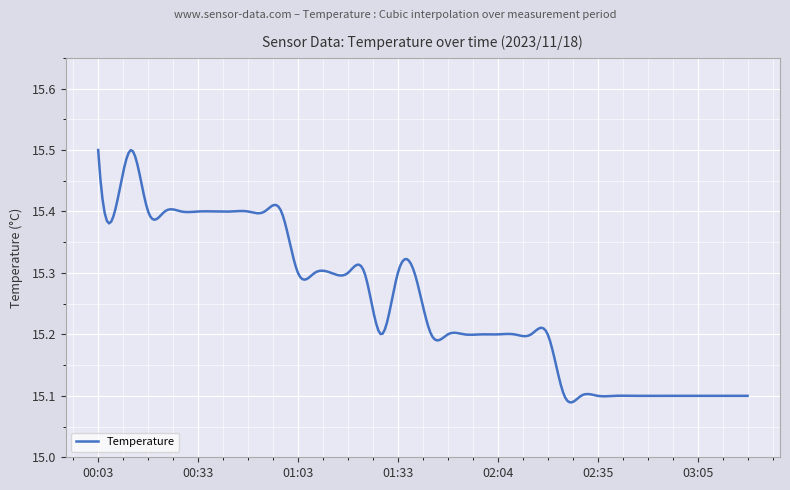

What is the difference between the maximum and minimum values?

0.4